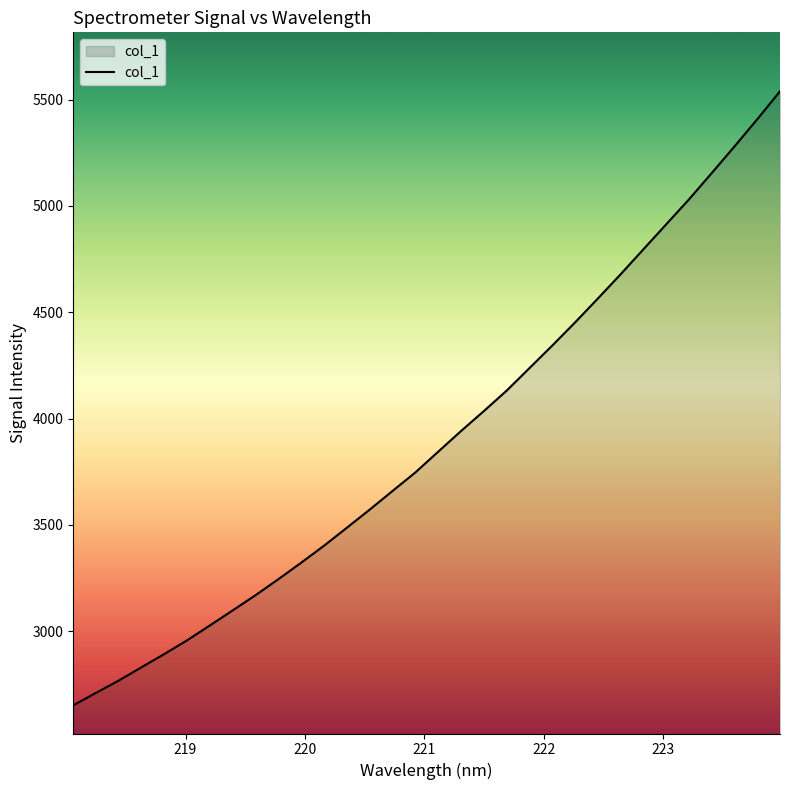

What is the maximum value shown in the chart?

5538.8